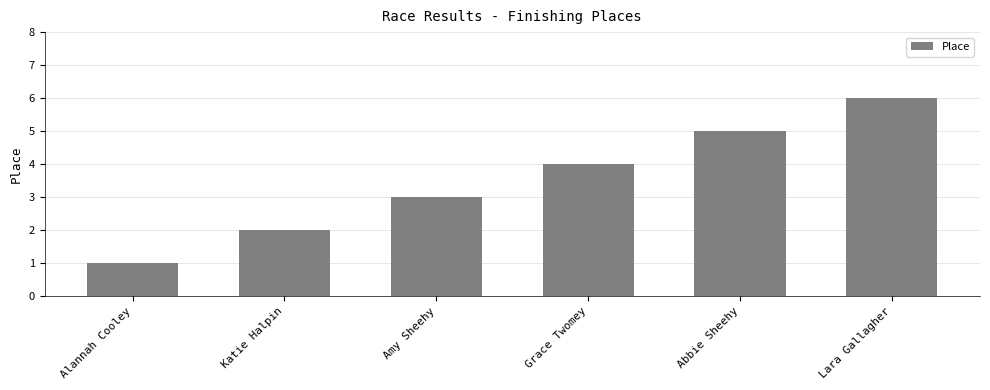

What position from the left is Grace Twomey?

4